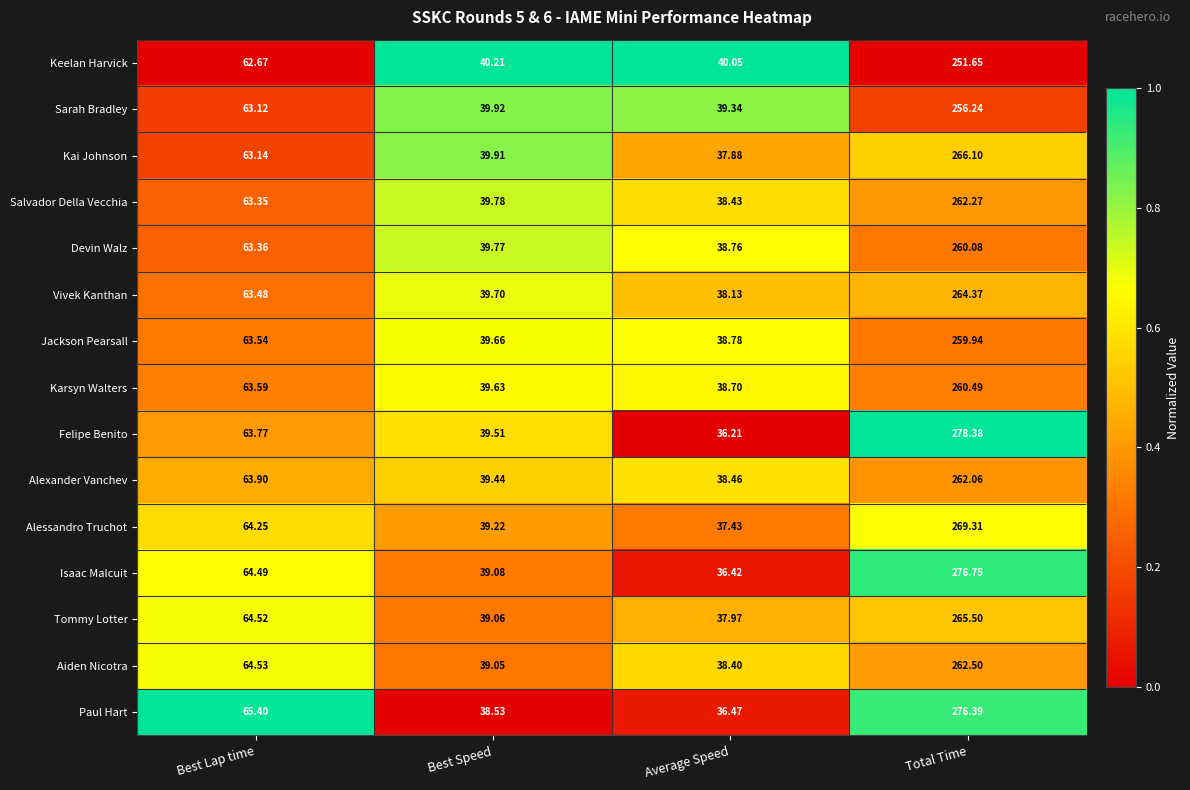

At which label does Aiden Nicotra first exceed 64?

Best Lap time